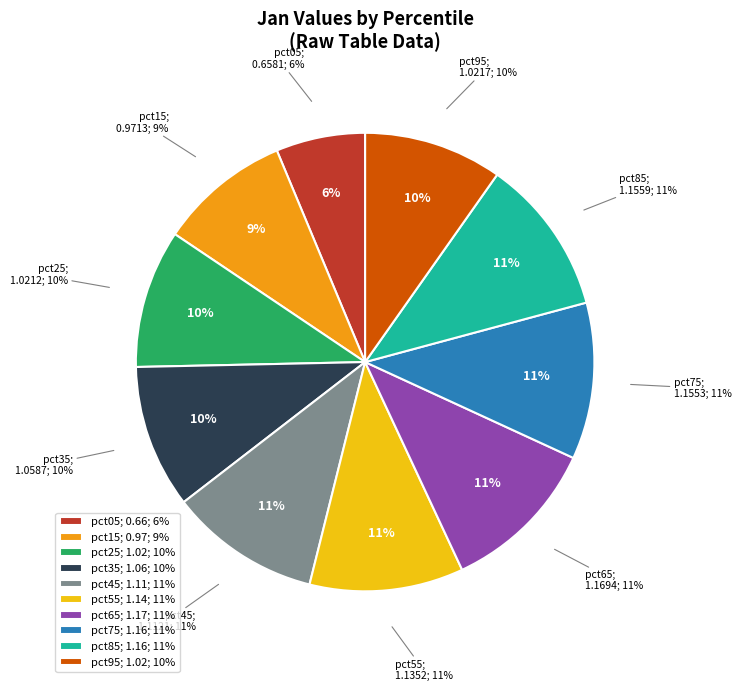

To the nearest percent, what percentage of the pie is pct75?

11%